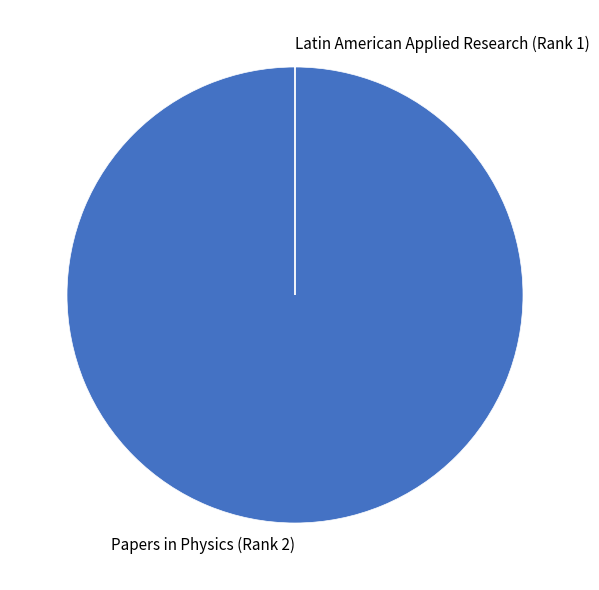

Is there a majority slice in this chart?

Yes